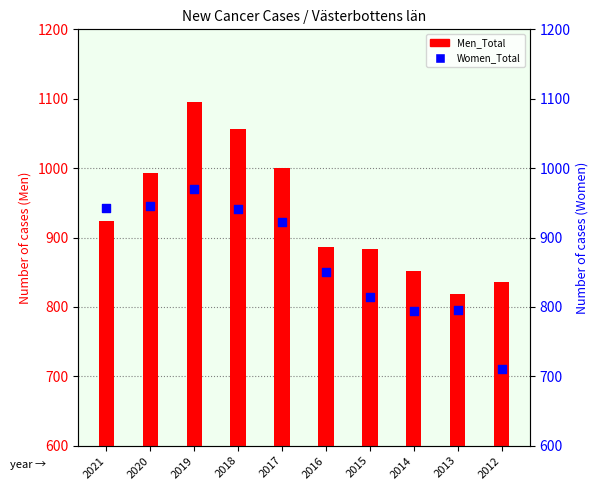

Which series has the widest spread of Y values?

Men_Total